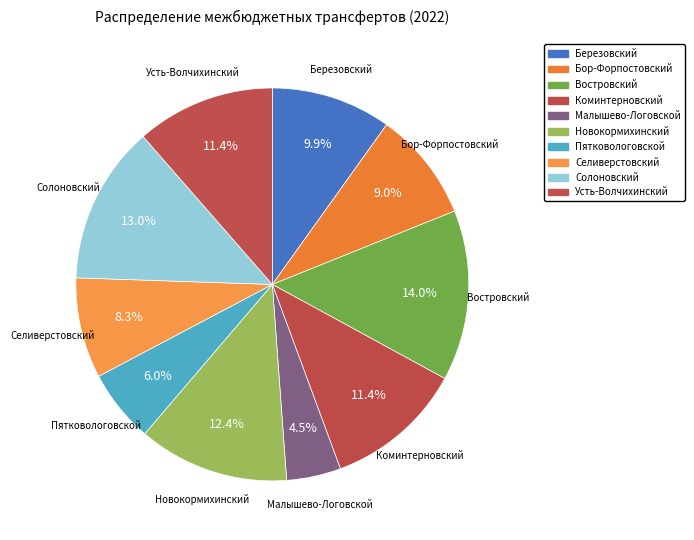

What is the largest slice in the pie chart?

Востровский